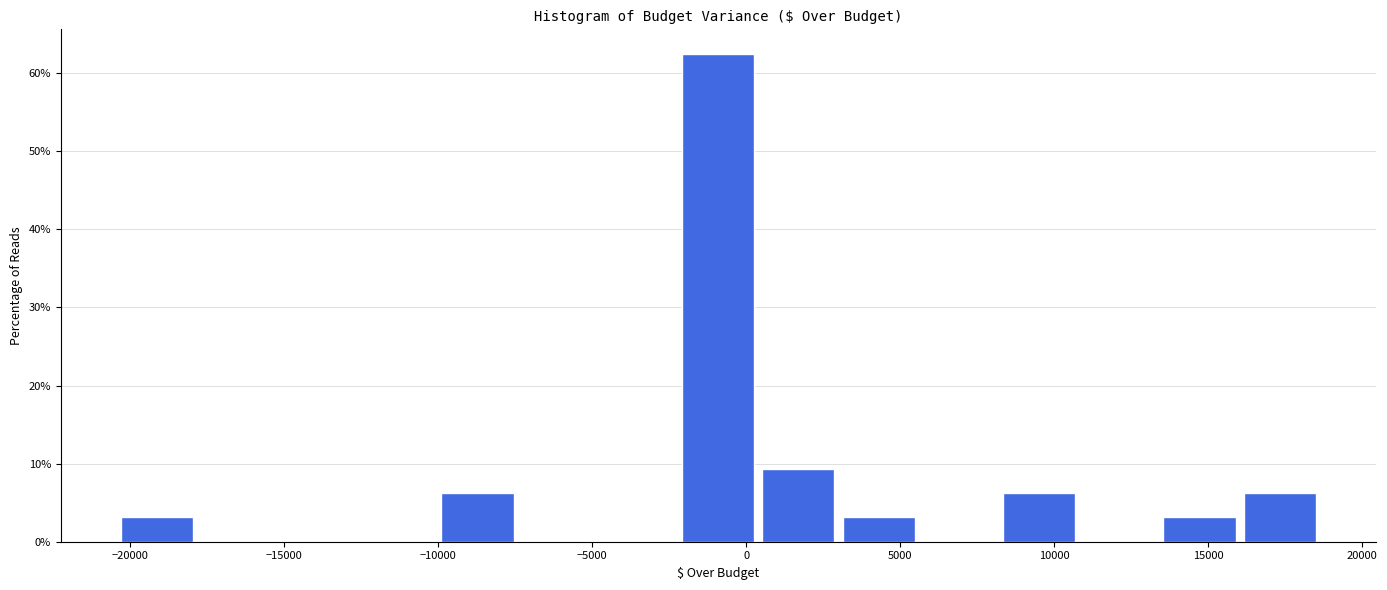

Reading left to right, transcribe this chart: for each bar, give the range it covers on the x-axis and its height. Neither the bar edges nor the heights are printed on the chart, so give them approximately, as read against the axes.

-20500 to -17500: 3
-17500 to -15000: 0
-15000 to -12500: 0
-12500 to -10000: 0
-10000 to -7500: 6
-7500 to -4500: 0
-4500 to -2000: 0
-2000 to 500: 63
500 to 3000: 9
3000 to 5500: 3
5500 to 8500: 0
8500 to 11000: 6
11000 to 13500: 0
13500 to 16000: 3
16000 to 19000: 6